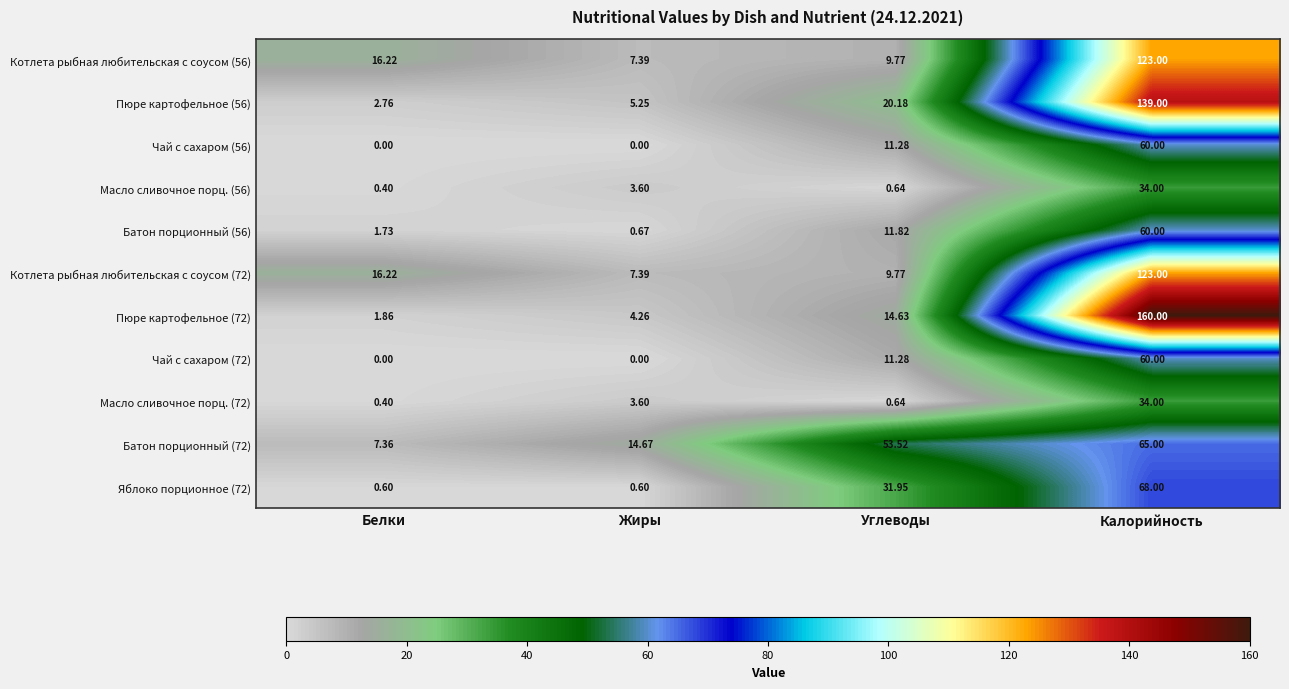

What is the difference between the highest and lowest values at Белки?

16.2